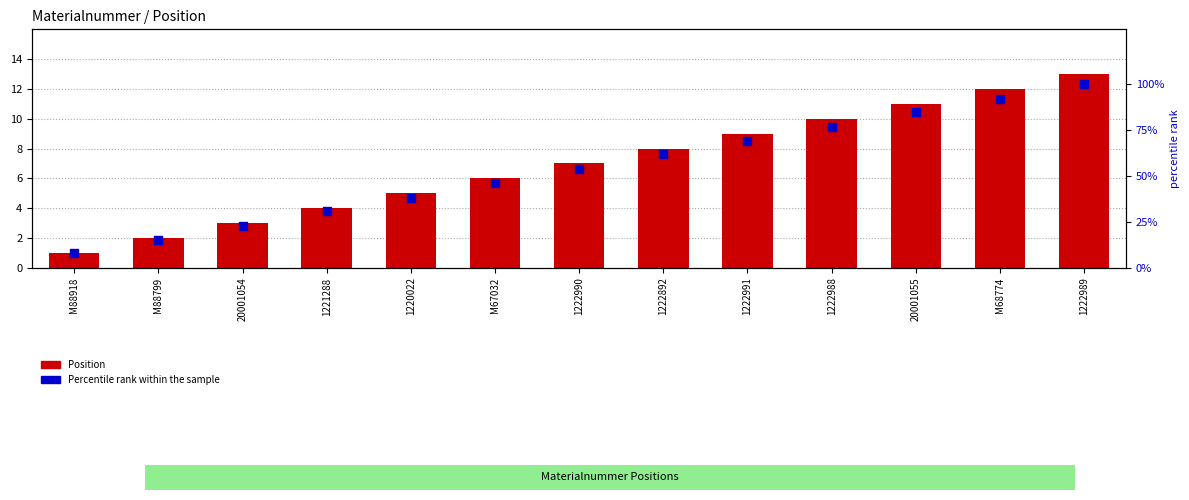

What is the total value across all series at M88918?

9